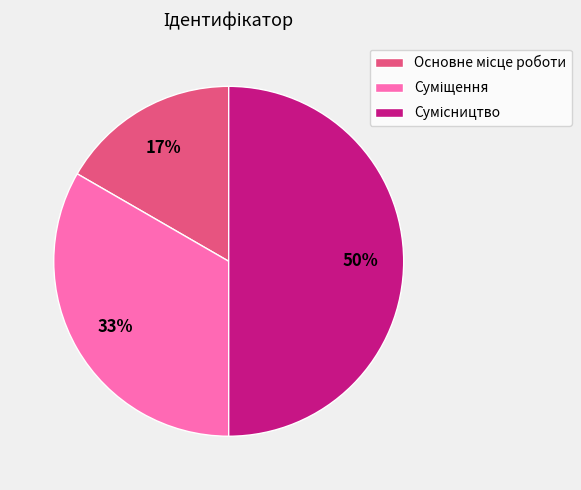

To the nearest percent, what is the difference between the largest and smallest slice percentages?

33%